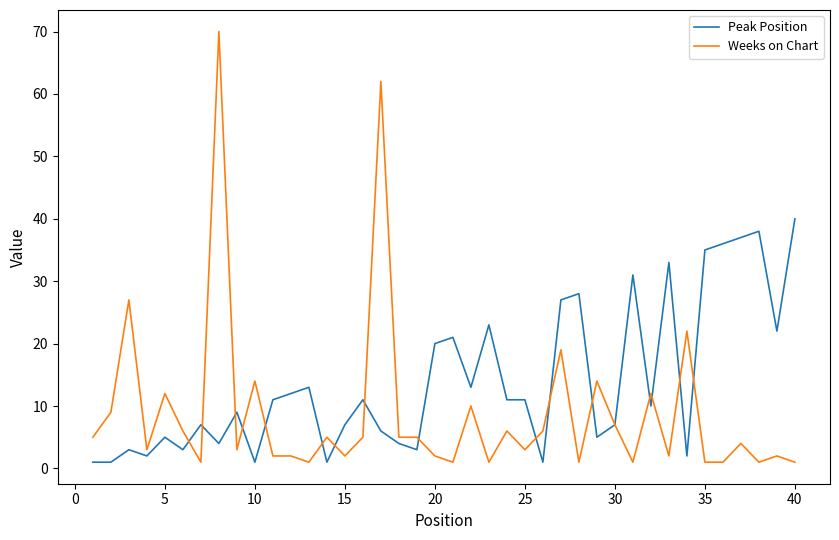

True or false: Peak Position and Weeks on Chart intersect in this chart.

True